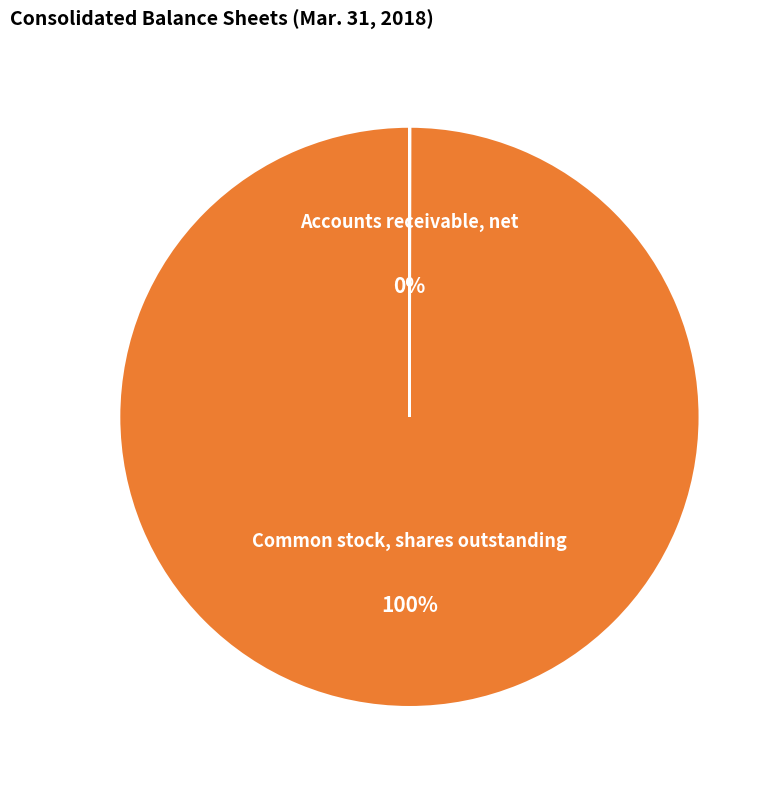

The Common stock, shares outstanding slice represents 100% of the pie. True or false?

True